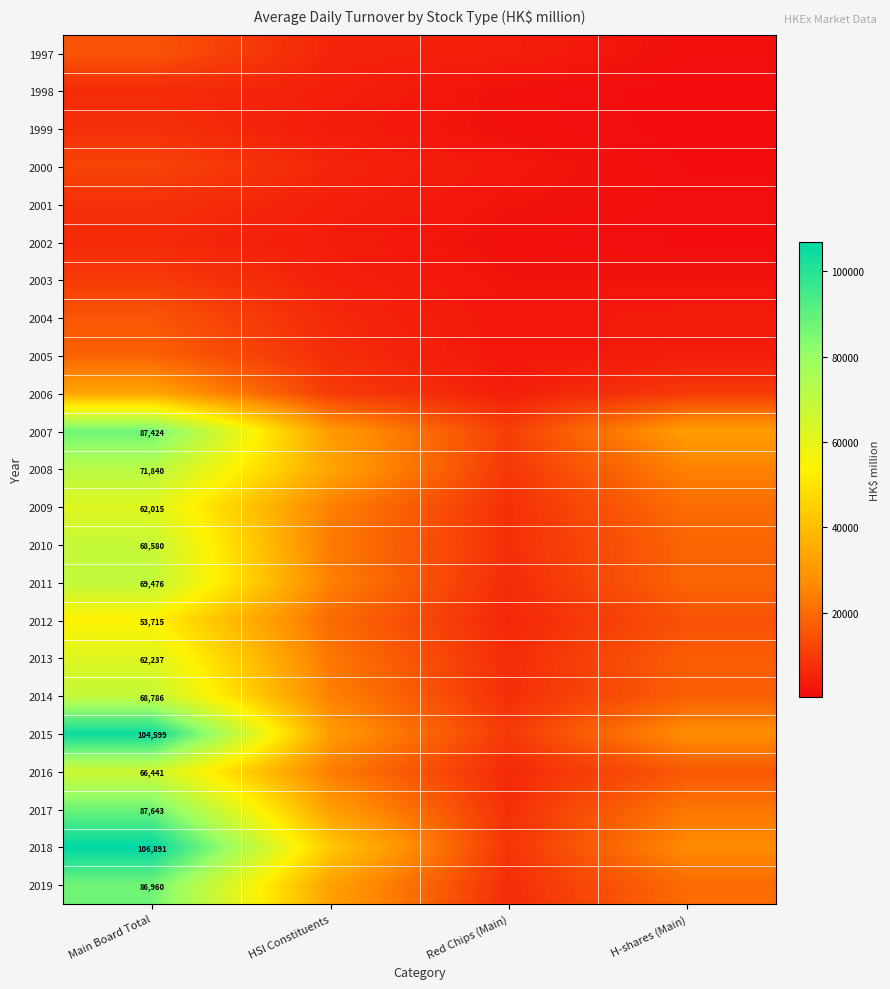

The 2016 series shows 116510 at Main Board Total. True or false?

False